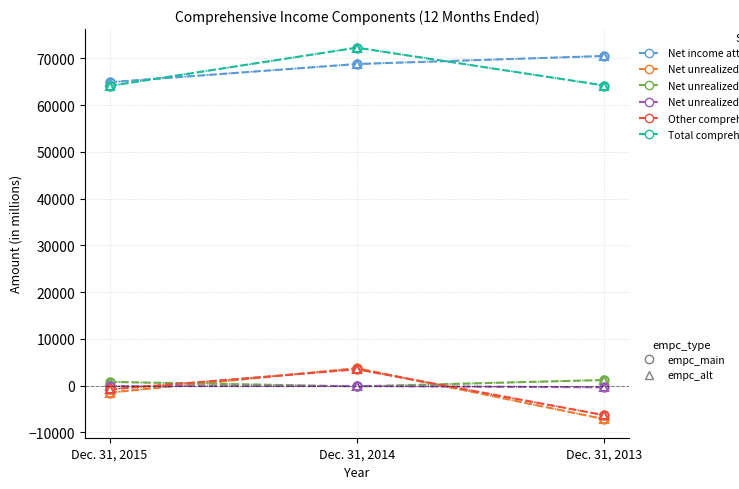

What is the greatest value displayed?

72315